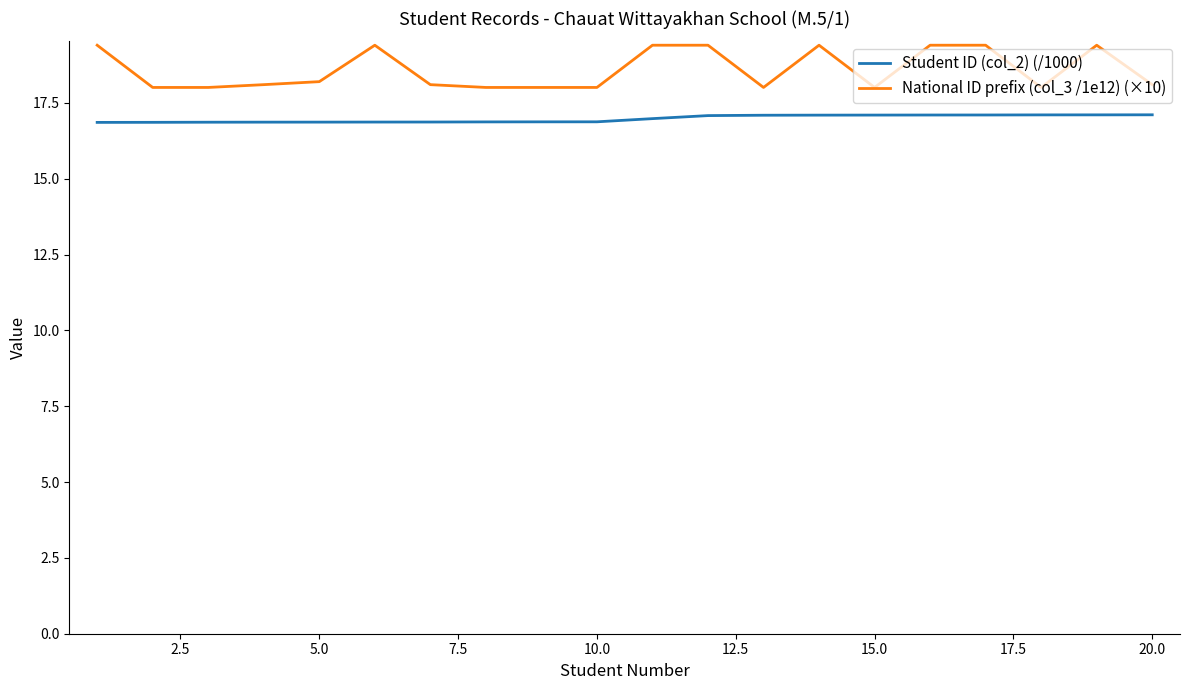

Reading left to right, what are all the values shown in this chart?

Student ID (col_2) (/1000): 16.9	16.9	16.9	16.9	16.9	16.9	16.9	16.9	16.9	16.9	17.0	17.1	17.1	17.1	17.1	17.1	17.1	17.1	17.1	17.1
National ID prefix (col_3 /1e12) (×10): 19.4	18.0	18.0	18.1	18.2	19.4	18.1	18.0	18.0	18.0	19.4	19.4	18.0	19.4	18.0	19.4	19.4	18.0	19.4	18.1